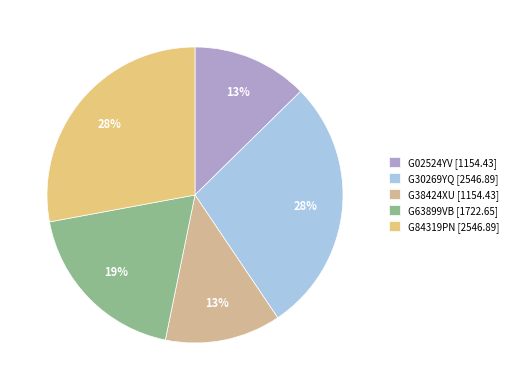

How many slices are in this pie chart?

5